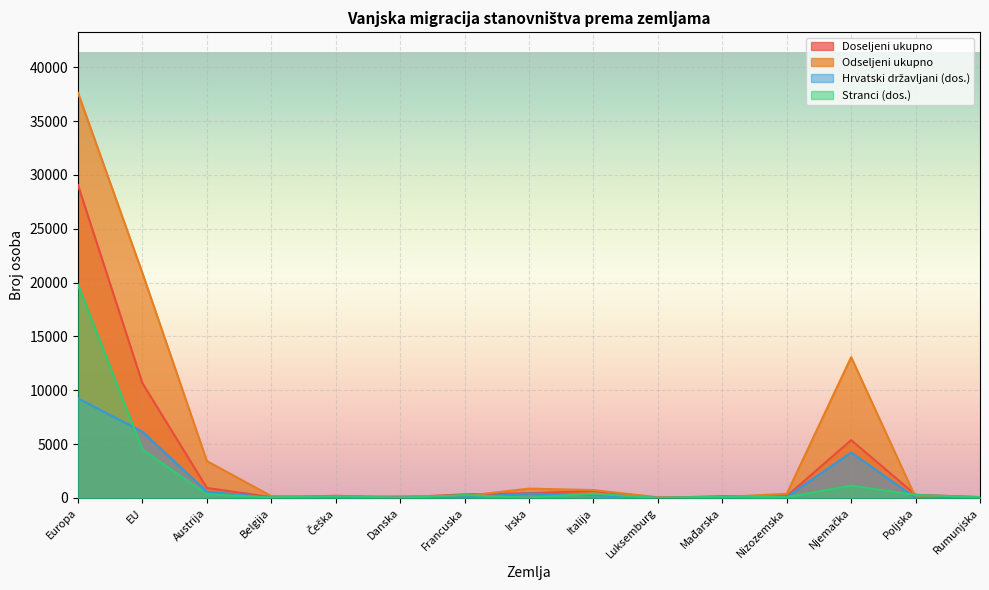

Is it true that Stranci (dos.) equals 16 at Danska?

True